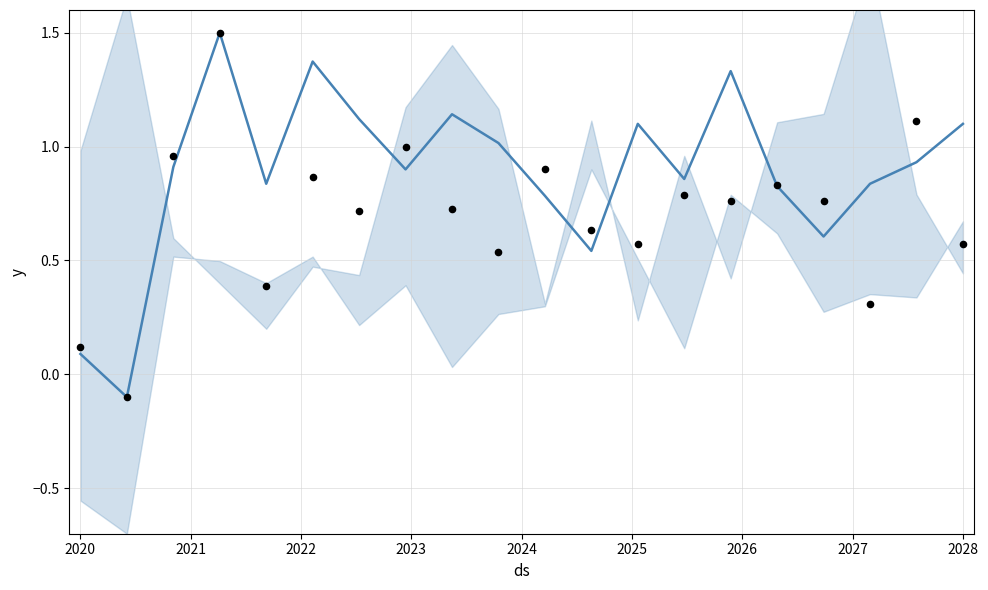

Which series contains the lowest Y value?

y